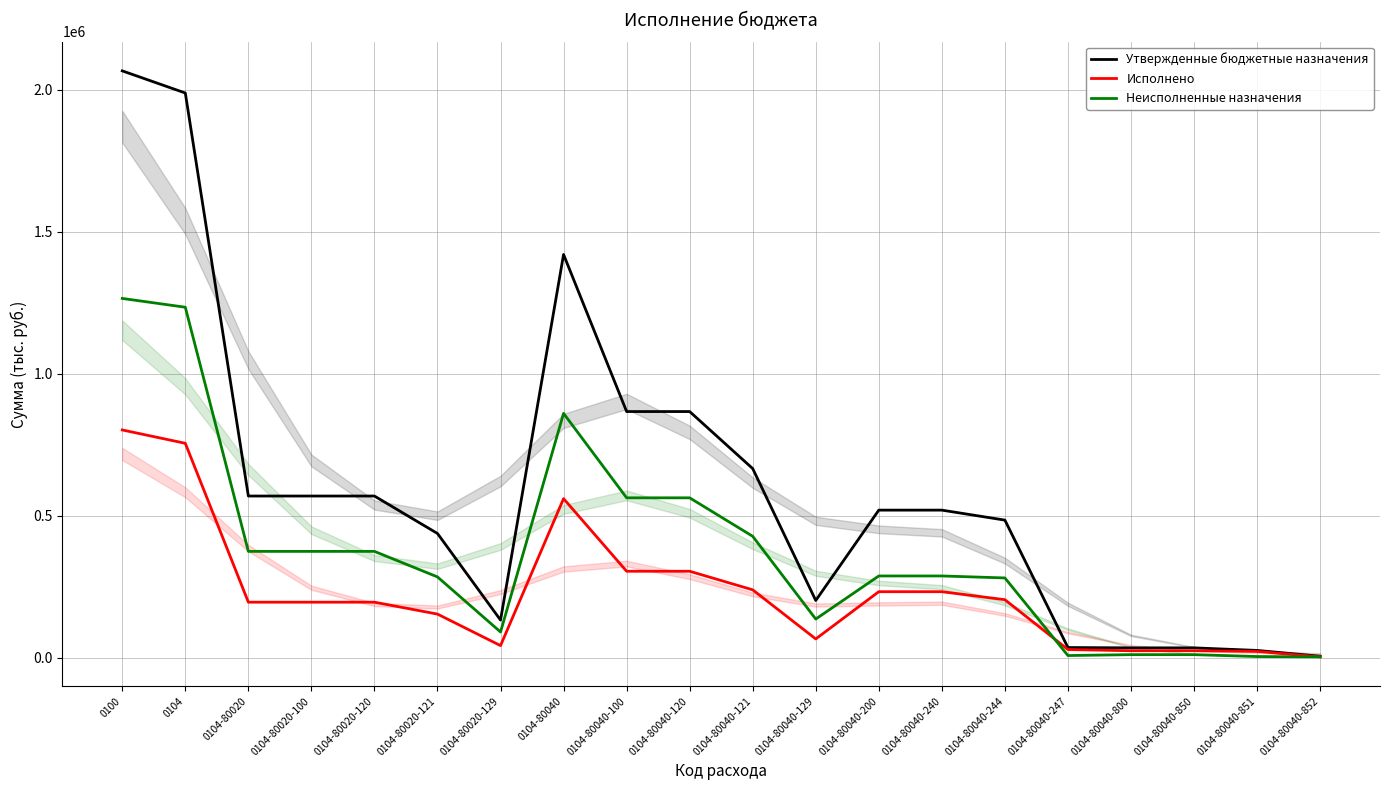

True or false: Утвержденные бюджетные назначения has more than 0 points higher than both neighbors.

True